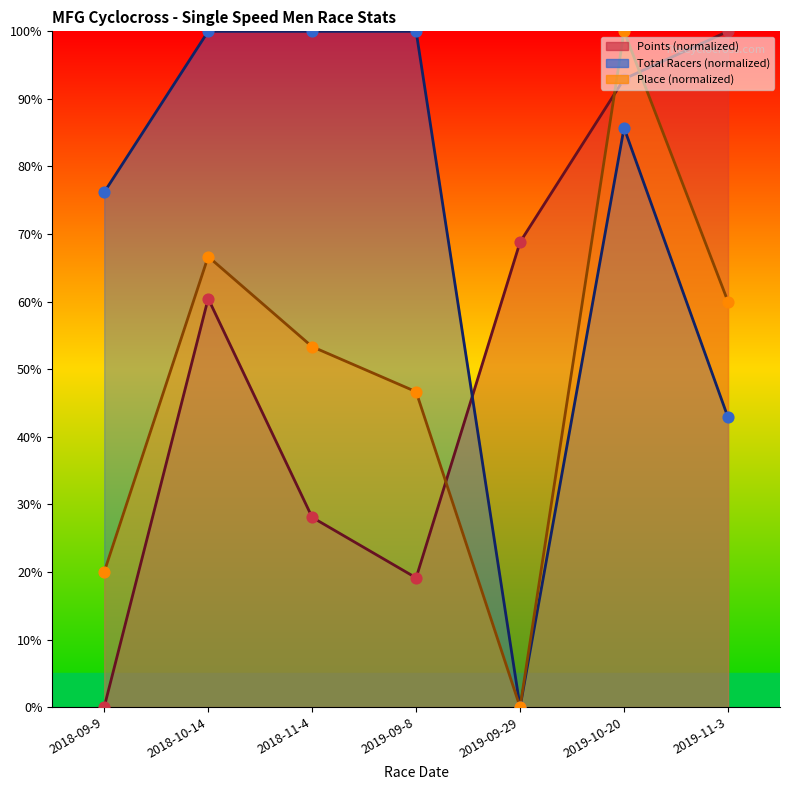

At which category is the sum across all series the highest?

2019-10-20